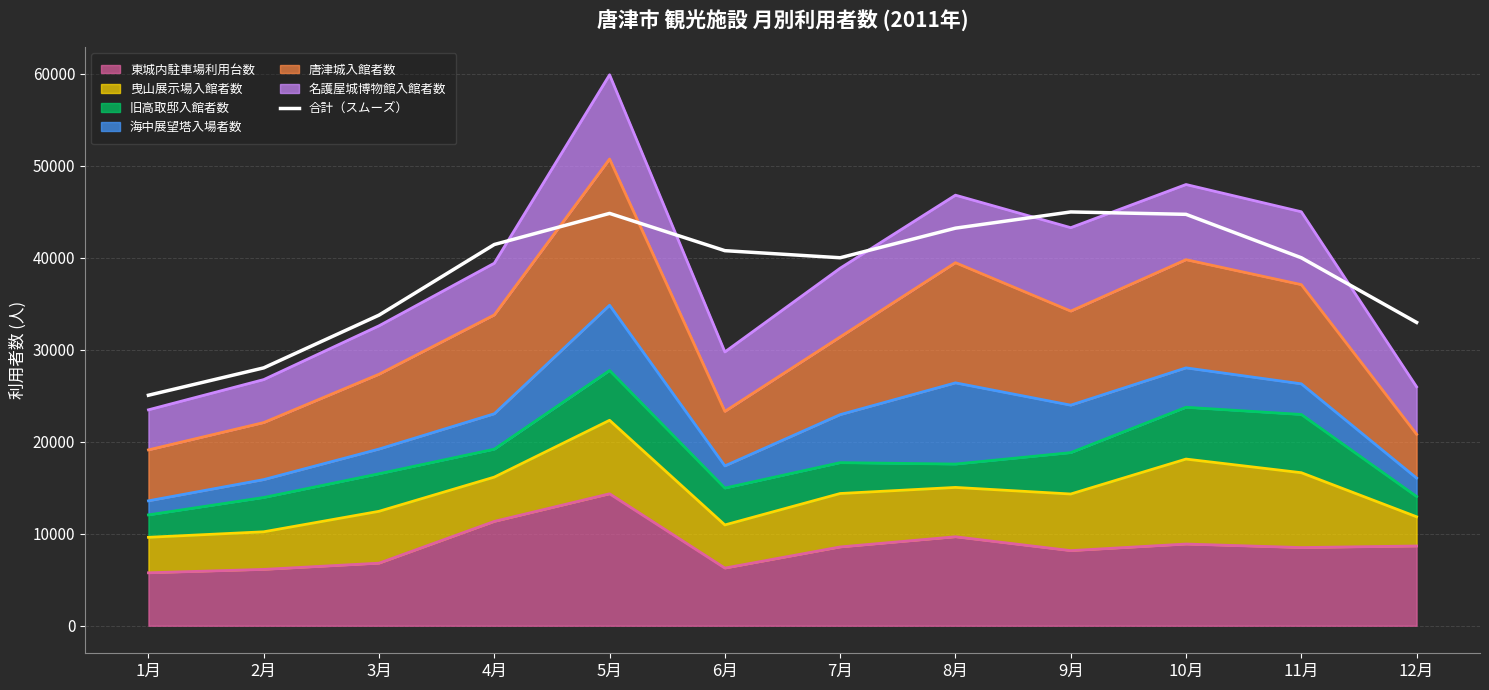

What is the change in value from 3月 to 4月?

+7676.0